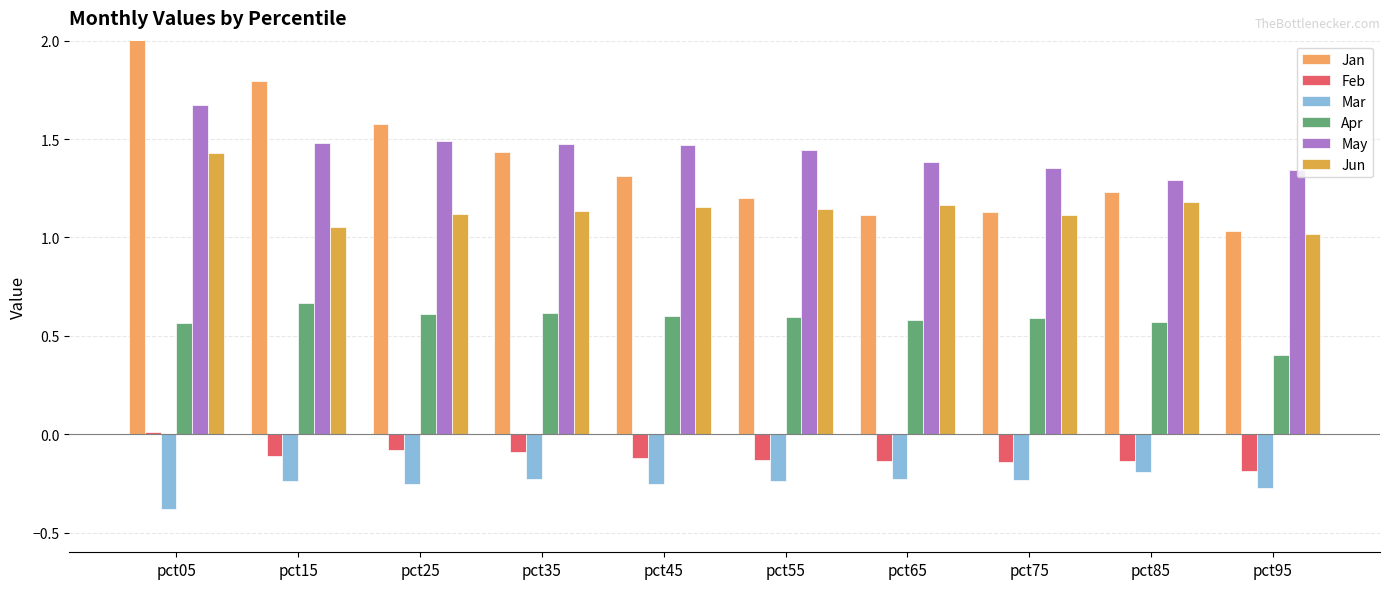

What is the difference between the second highest and minimum values in the Feb series?

0.1